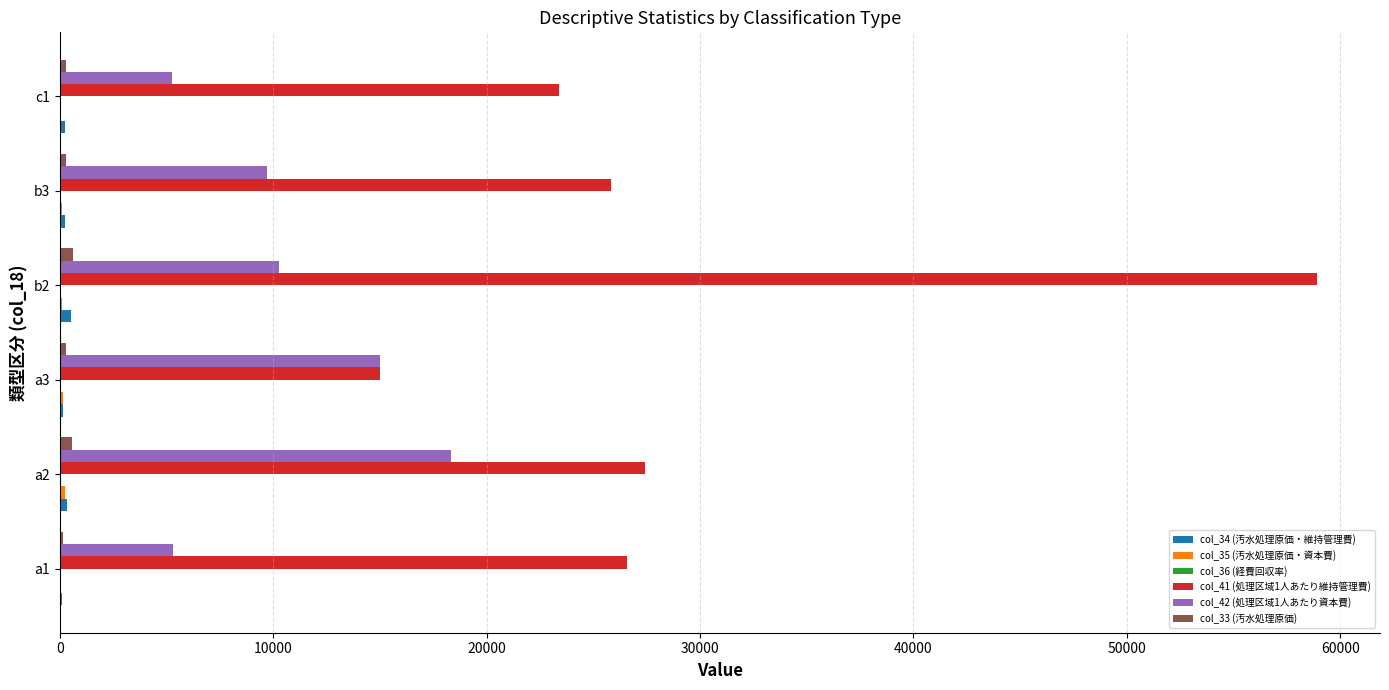

At which category is the sum across all series the highest?

b2